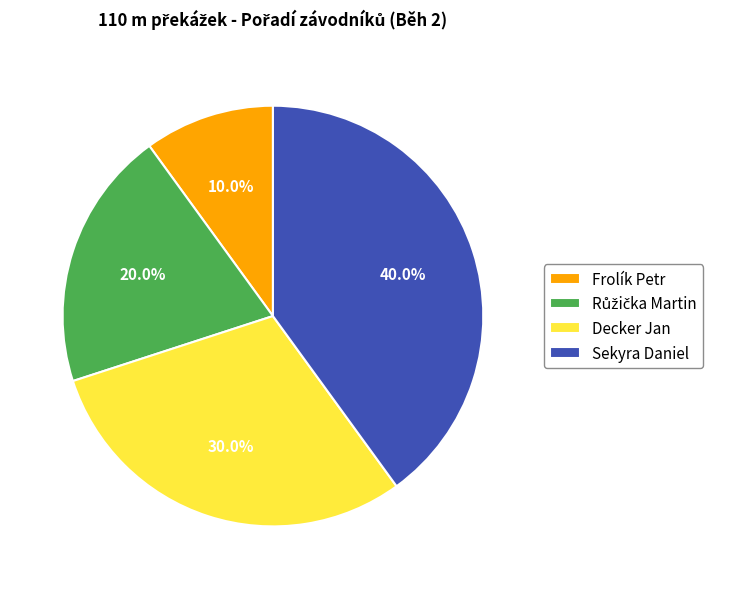

To the nearest percent, what percentage of the pie is Frolík Petr?

10%